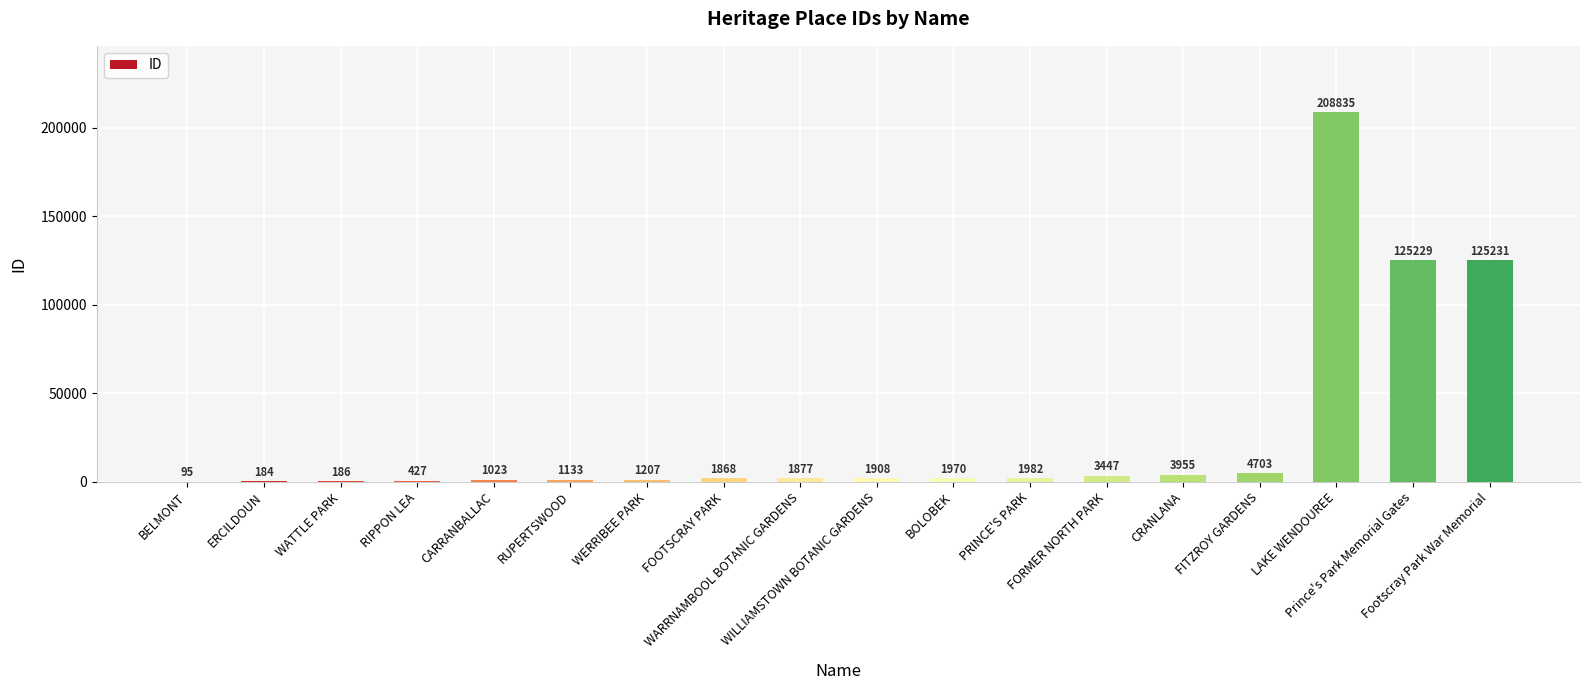

What is the sum of all values?

485260